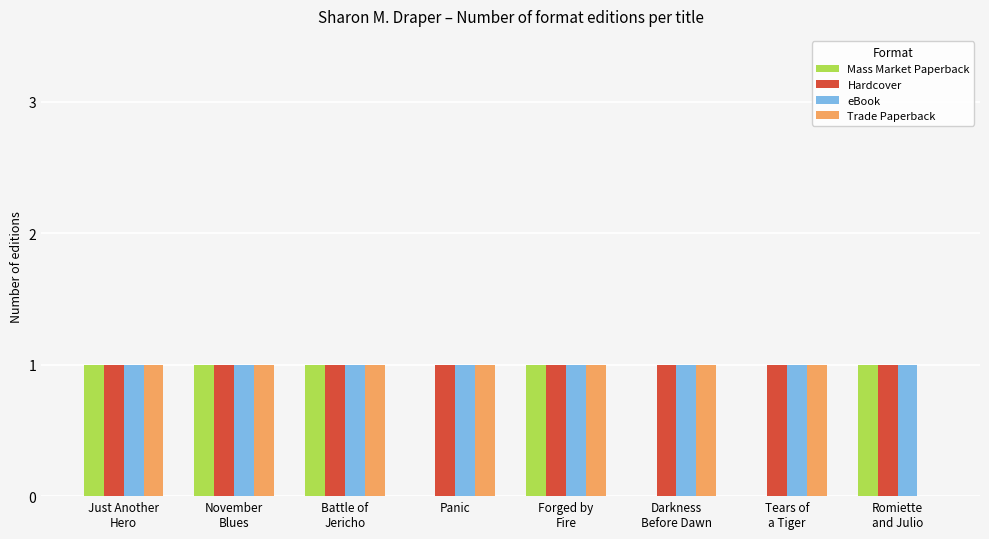

Are the bars horizontal?

No